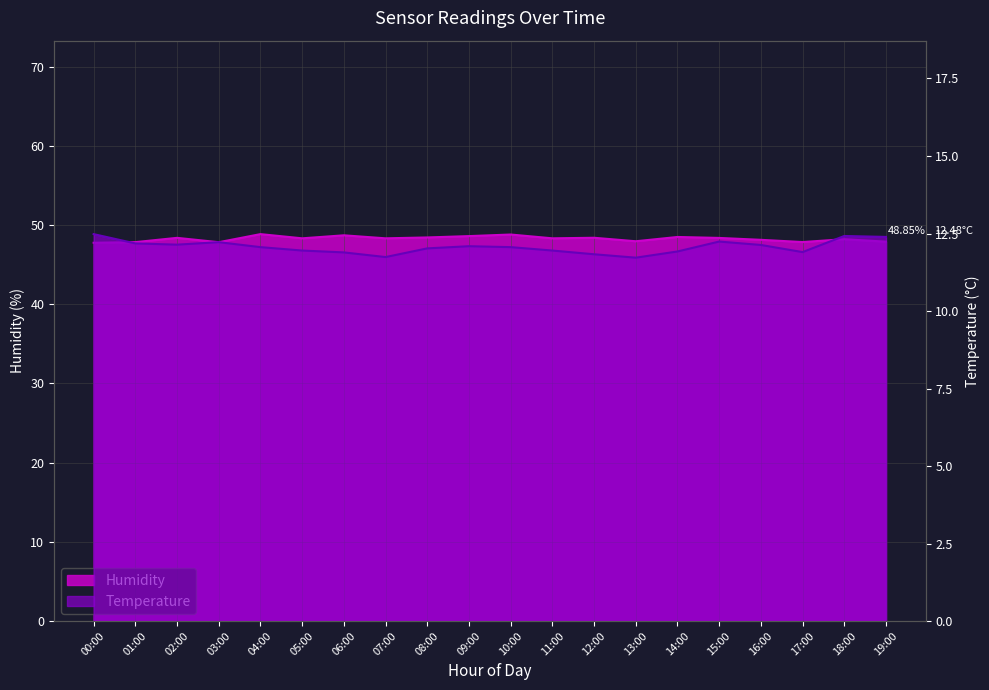

Which series has the largest total across all categories?

Humidity